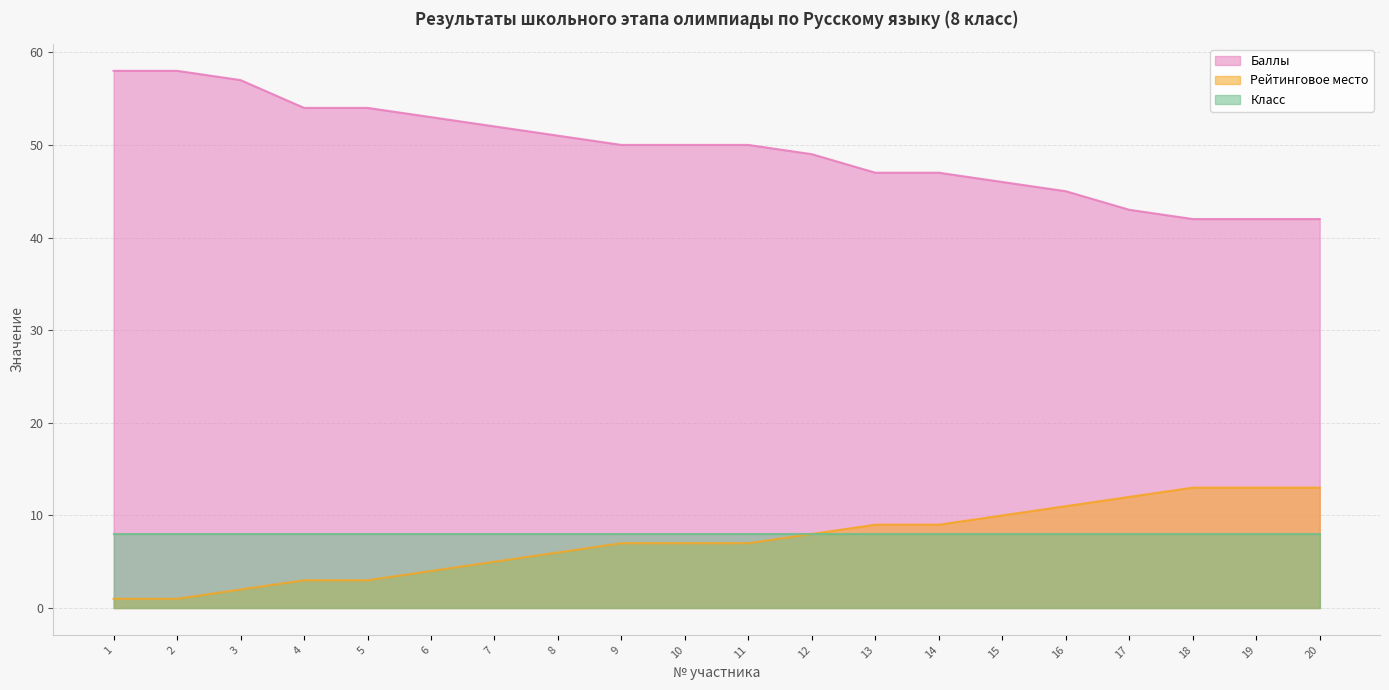

The Рейтинговое место series shows 12 at 17. True or false?

True